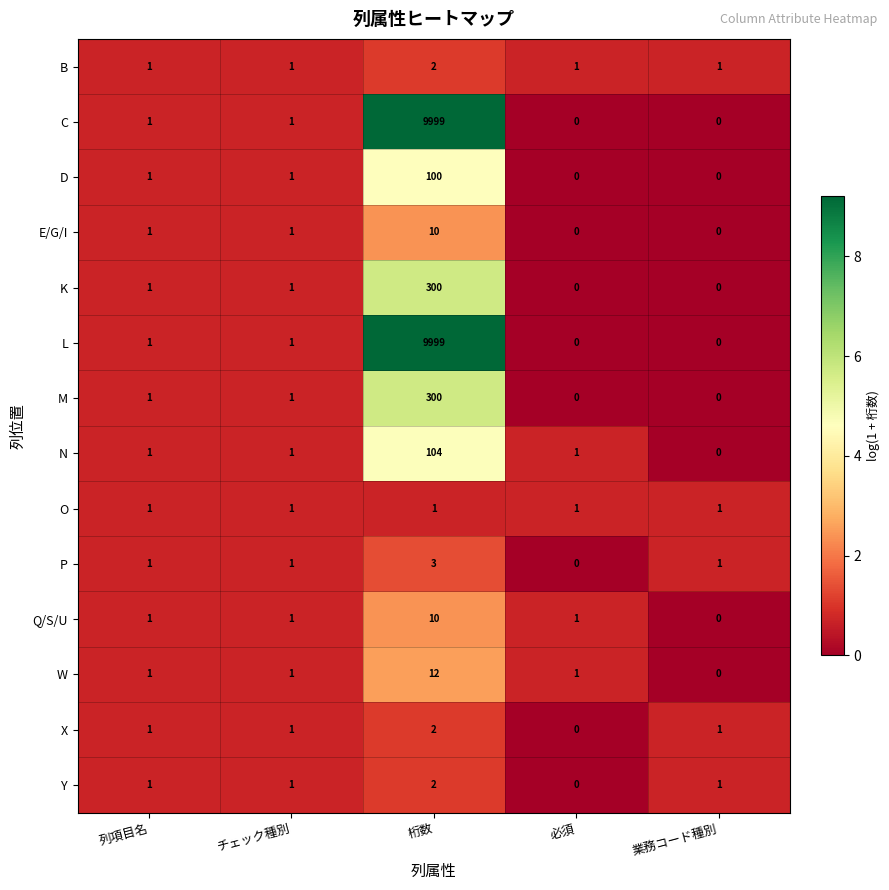

What is the total value across all series at 列項目名?

14